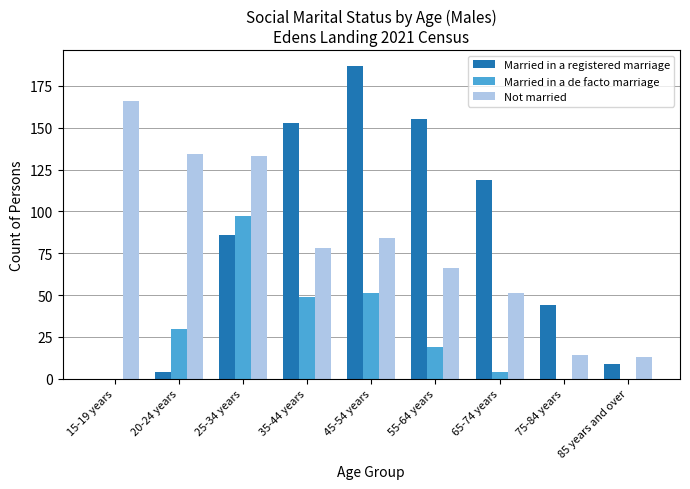

At which label is Not married closest to 89?

45-54 years